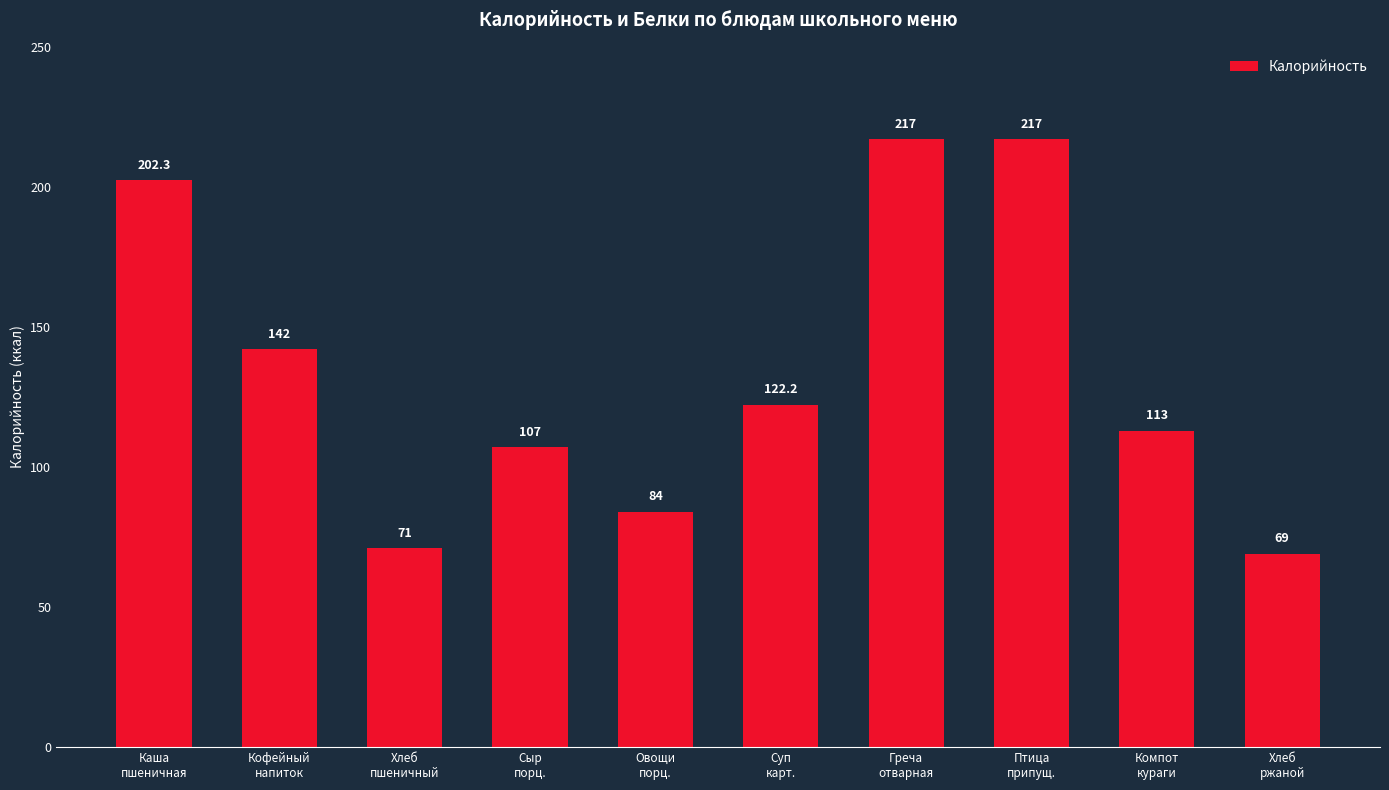

How many categories are shown in the chart?

10